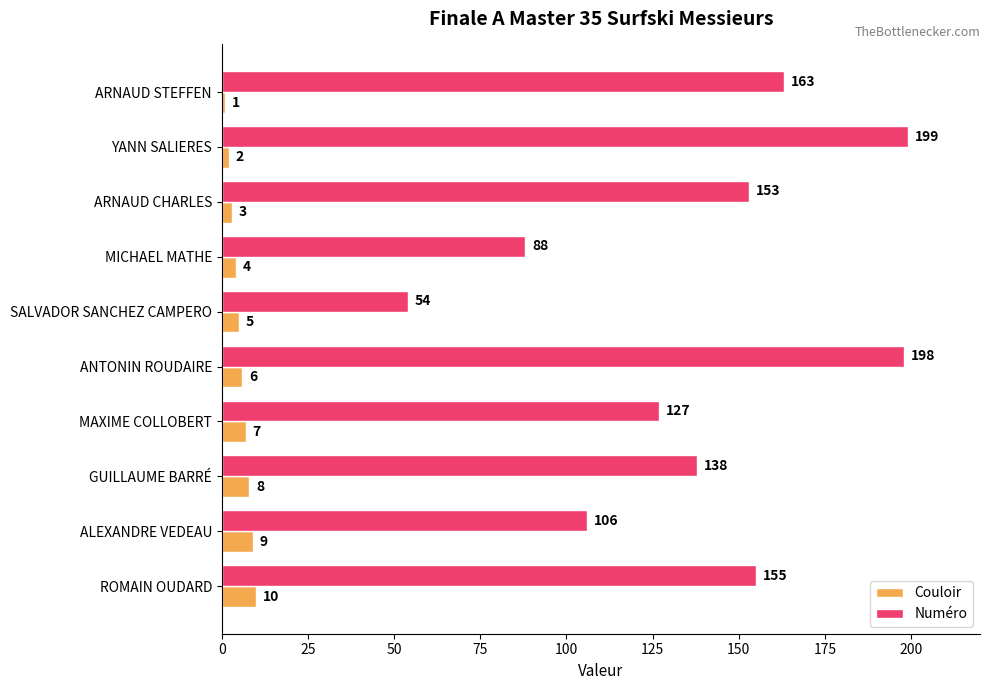

Rank the series by their maximum value, from highest to lowest.

Numéro, Couloir